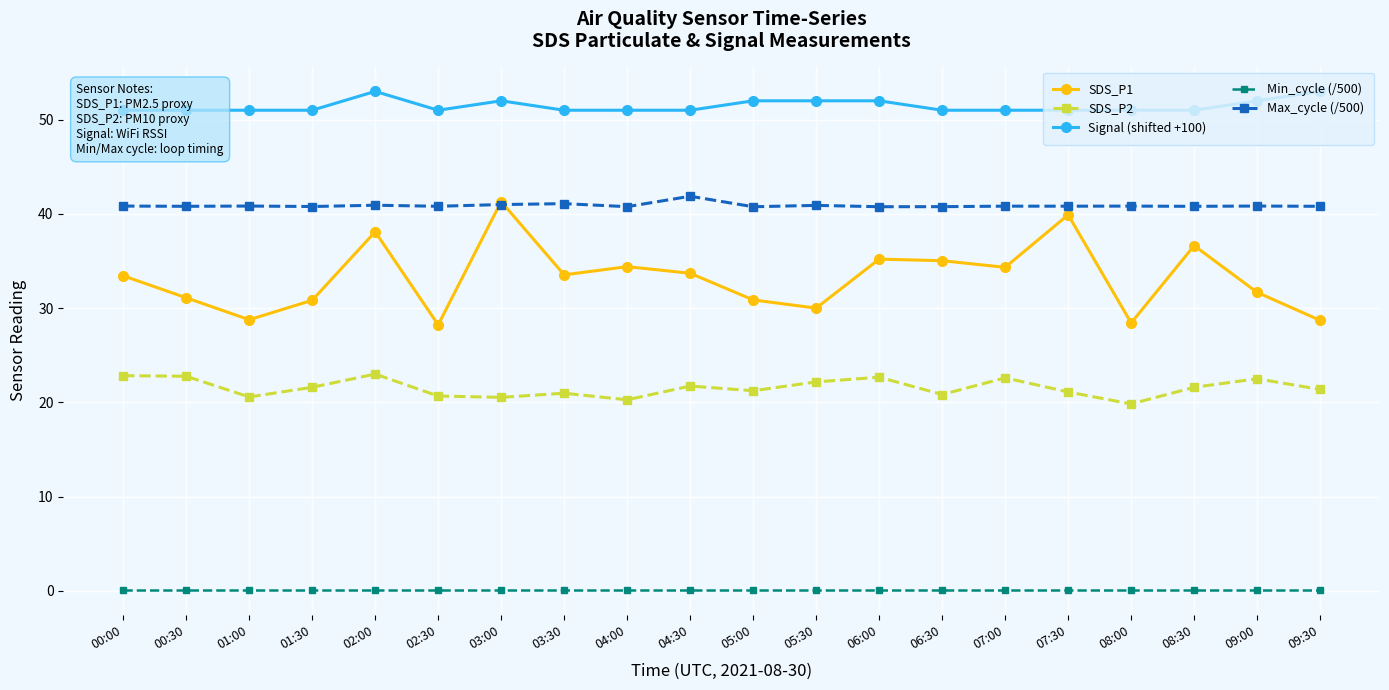

Reading left to right, extract all data points from this chart.

SDS_P1: 33.4	31.1	28.8	30.8	38.1	28.2	41.3	33.5	34.4	33.7	30.9	30.0	35.2	35.0	34.3	39.9	28.4	36.6	31.7	28.7
SDS_P2: 22.8	22.8	20.6	21.6	23.0	20.7	20.5	21.0	20.3	21.7	21.2	22.2	22.7	20.8	22.6	21.1	19.8	21.6	22.5	21.4
Signal (shifted +100): 51.0	51.0	51.0	51.0	53.0	51.0	52.0	51.0	51.0	51.0	52.0	52.0	52.0	51.0	51.0	51.0	51.0	51.0	52.0	53.0
Min_cycle (/500): 0.1	0.1	0.1	0.1	0.1	0.1	0.1	0.1	0.1	0.1	0.1	0.1	0.1	0.1	0.1	0.1	0.1	0.1	0.1	0.1
Max_cycle (/500): 40.8	40.8	40.8	40.8	40.9	40.8	41.0	41.1	40.8	41.9	40.8	40.9	40.8	40.8	40.8	40.8	40.8	40.8	40.8	40.8